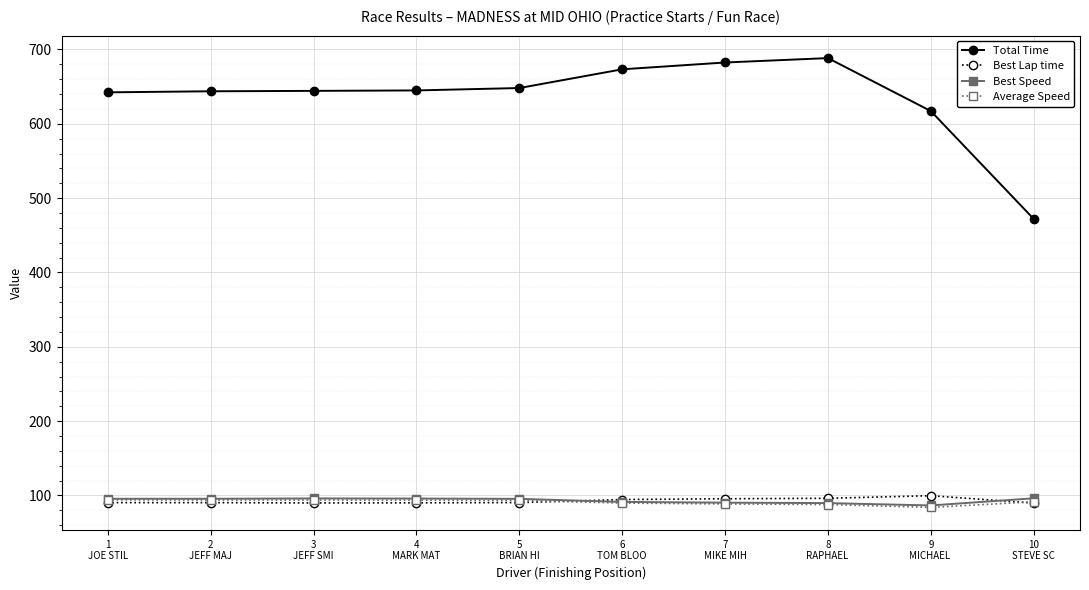

Which series has the largest total across all categories?

Total Time